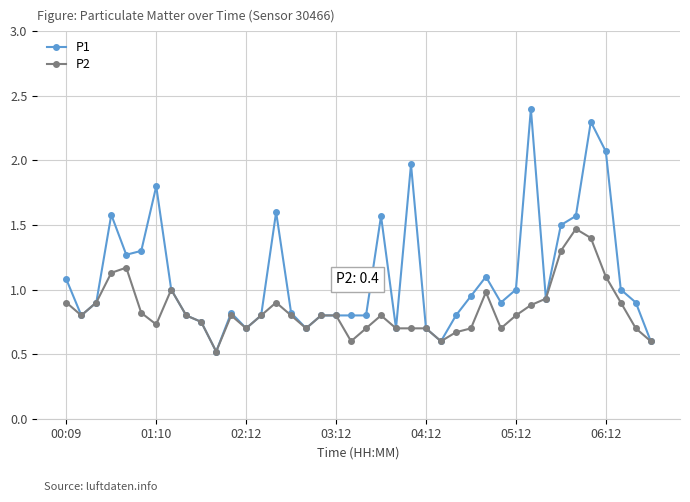

What is the maximum value shown in the chart?

2.4